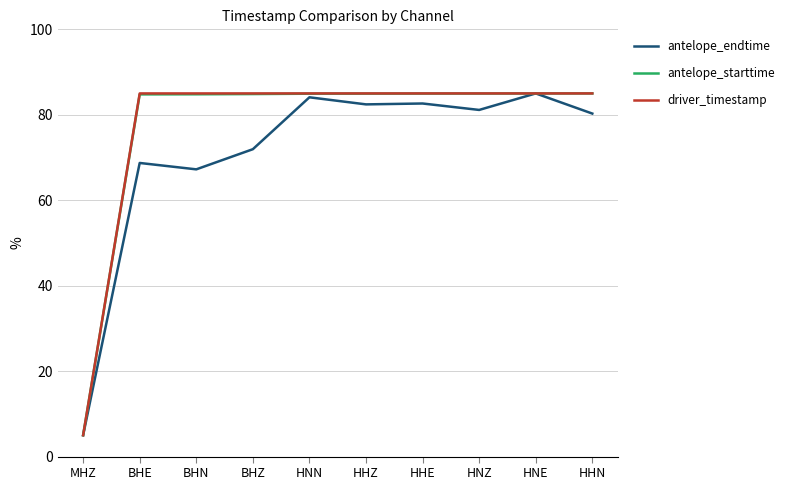

In driver_timestamp, how many points are lower than both neighbors (excluding endpoints)?

2